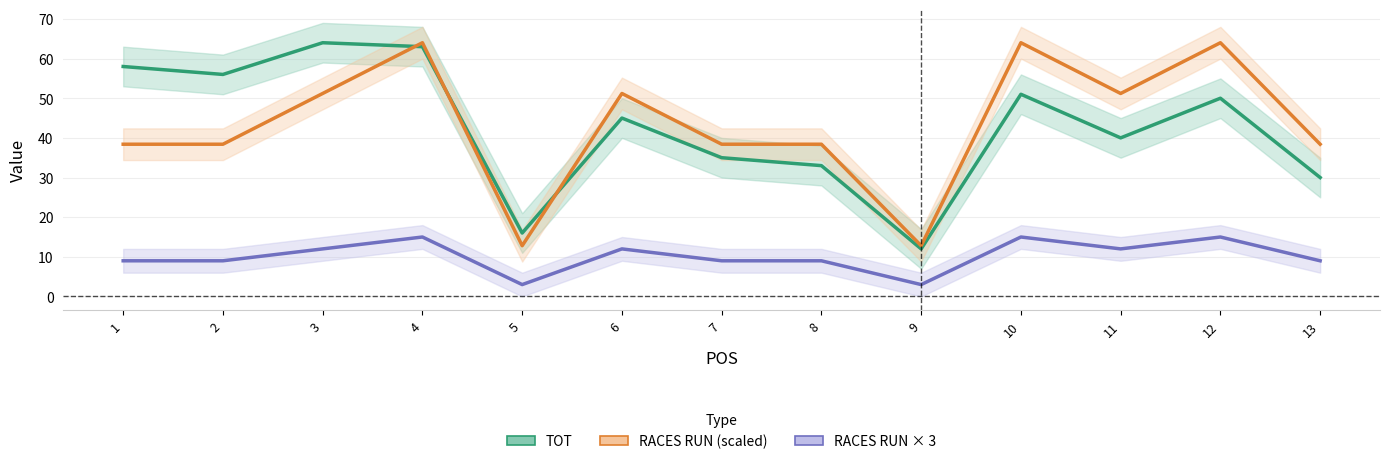

How many categories are shown in the chart?

13